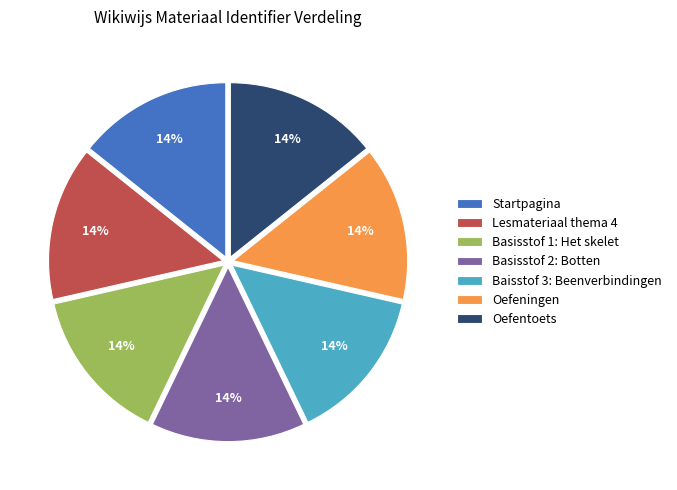

How many slices are in this pie chart?

7